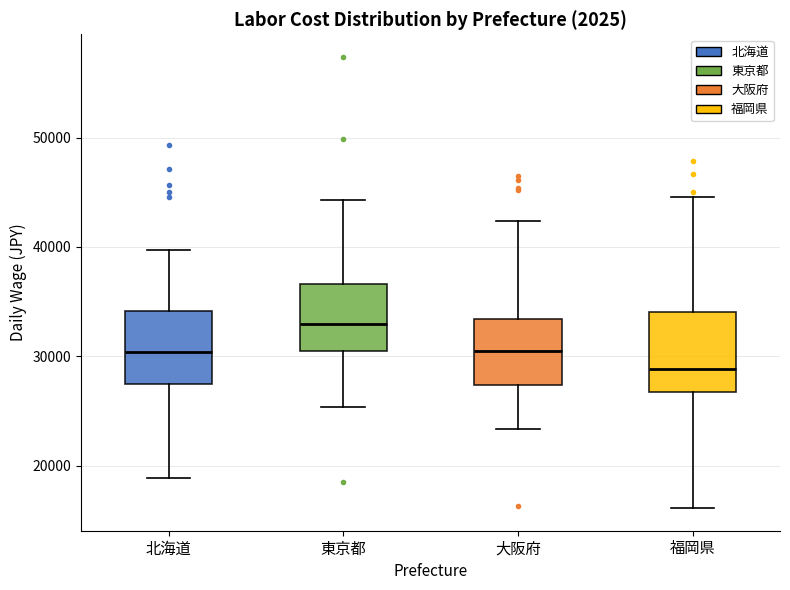

Where is the lower edge of the box for 福岡県 on the y-axis? The values are not printed on the chart, so give them approximately, as read against the axis.

27000